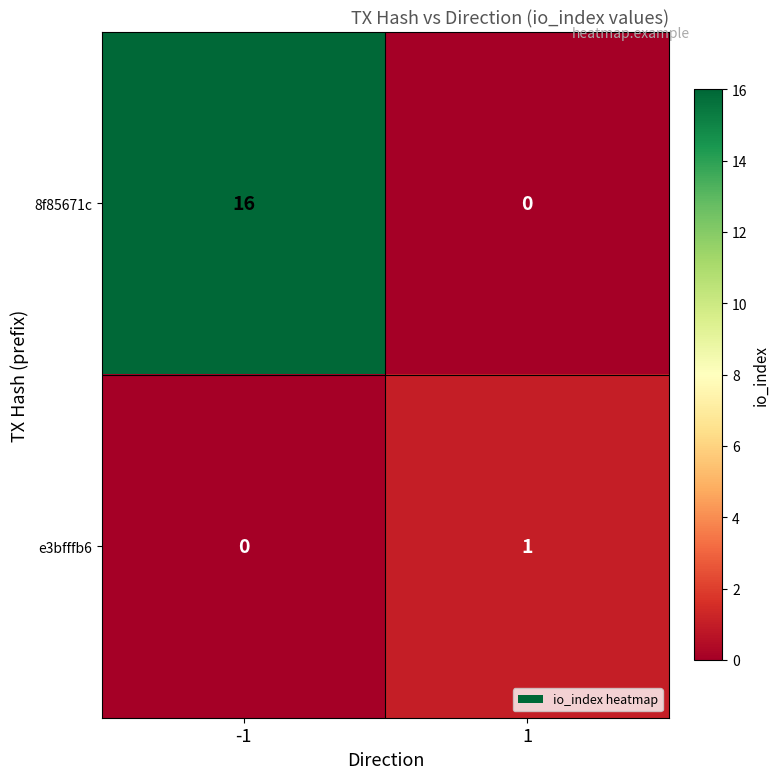

What is the spread (max minus min) of values at -1?

16